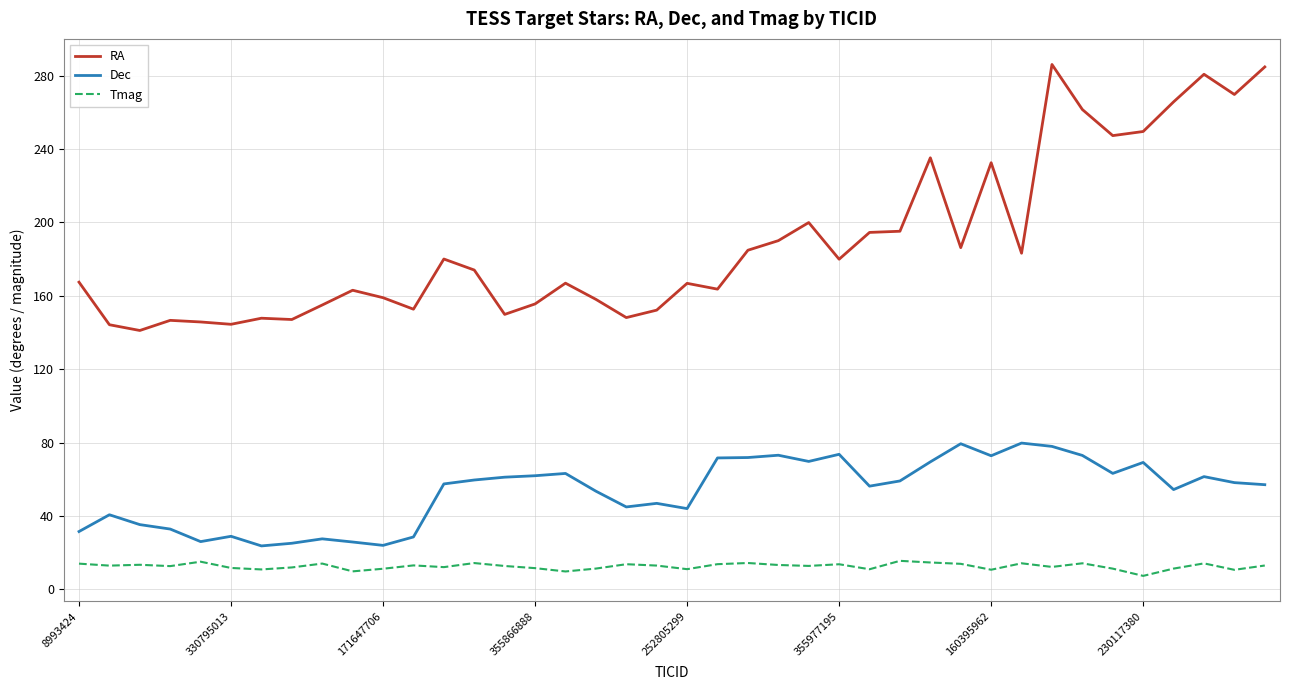

True or false: RA and Dec intersect in this chart.

False